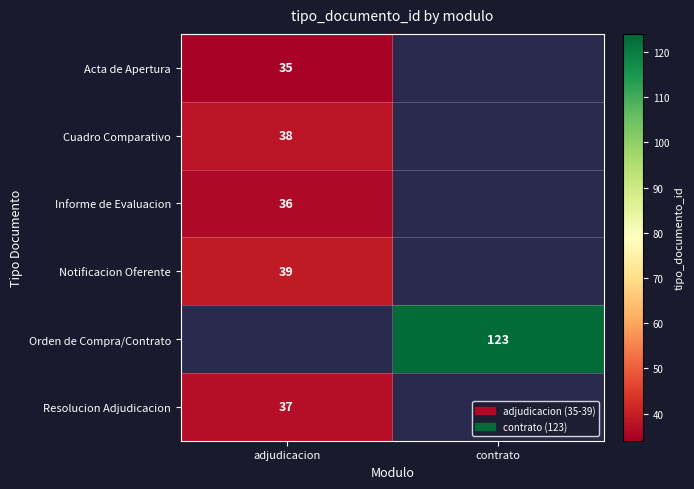

How many categories are shown in the chart?

2